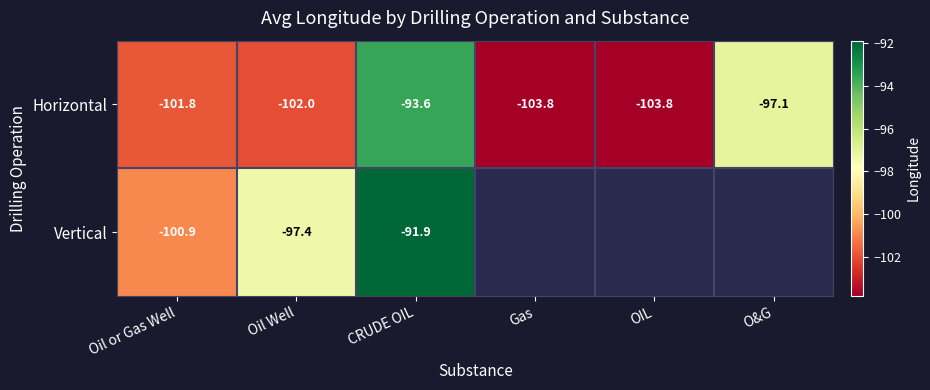

What is the sum of all Horizontal values?

-602.1